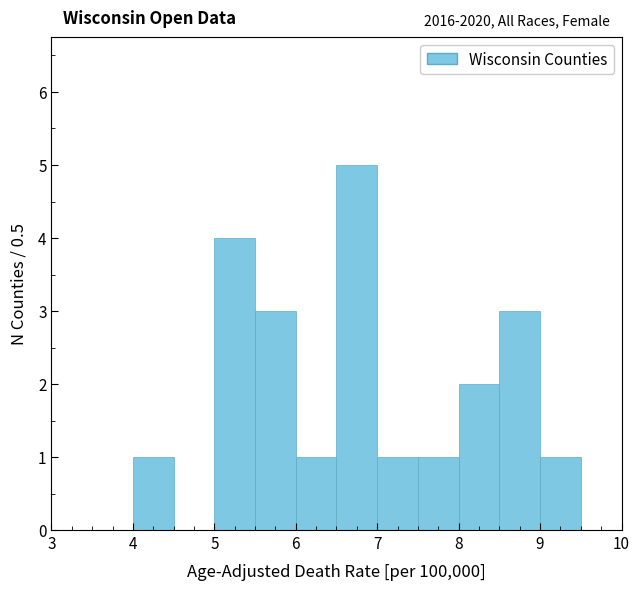

Which range on the x-axis has the tallest bar?

6.5 to 7.0